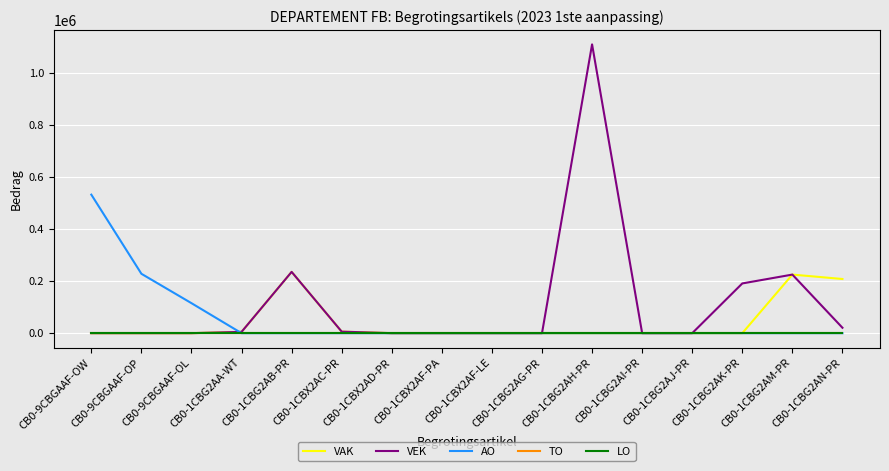

True or false: VEK and VAK intersect in this chart.

False